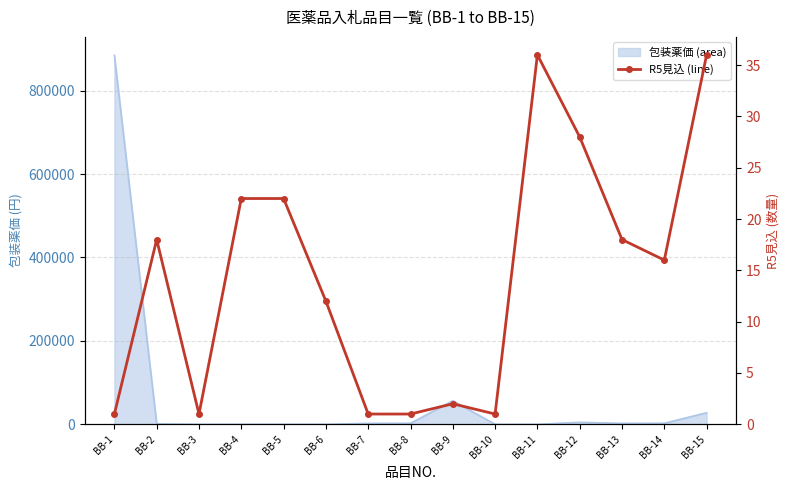

At which category does the chart reach its minimum across all series?

BB-1